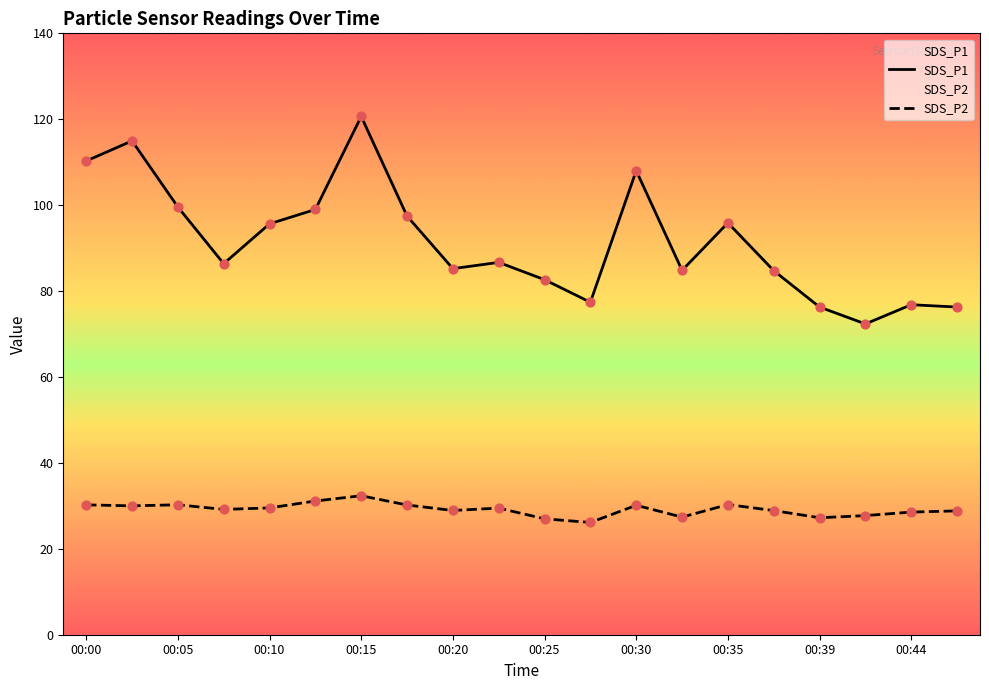

At how many categories does at least one series exceed 117?

1